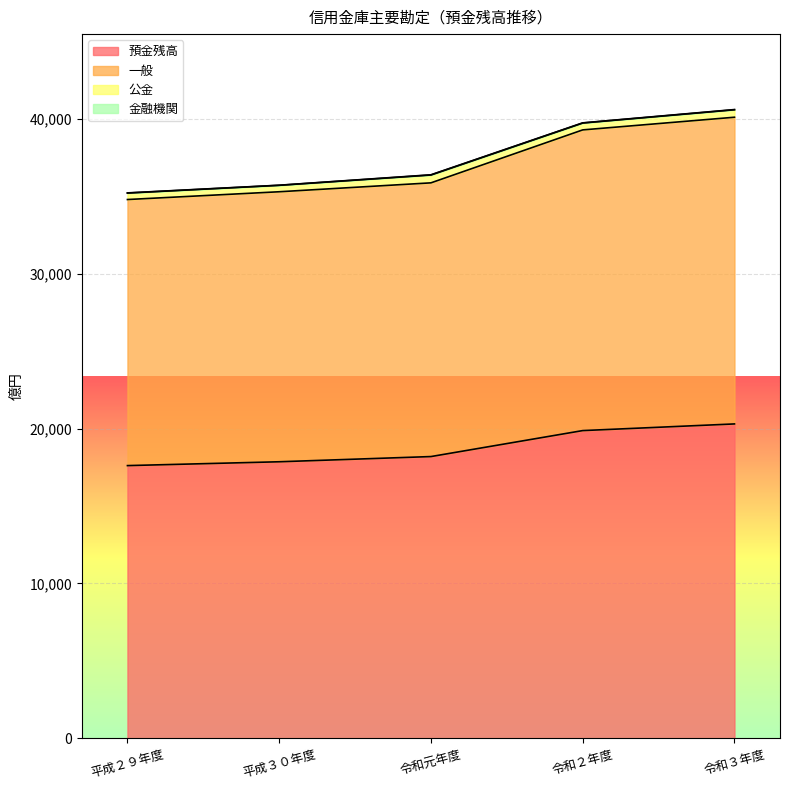

How many lines are shown in the chart?

4